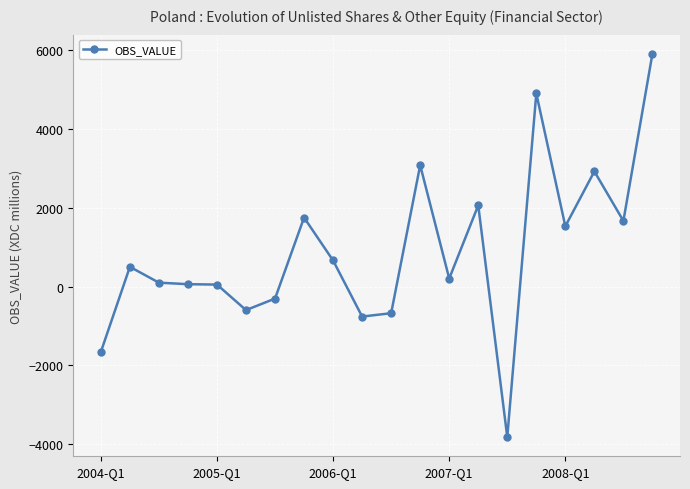

True or false: there are more than 2 points higher than both neighbors.

True